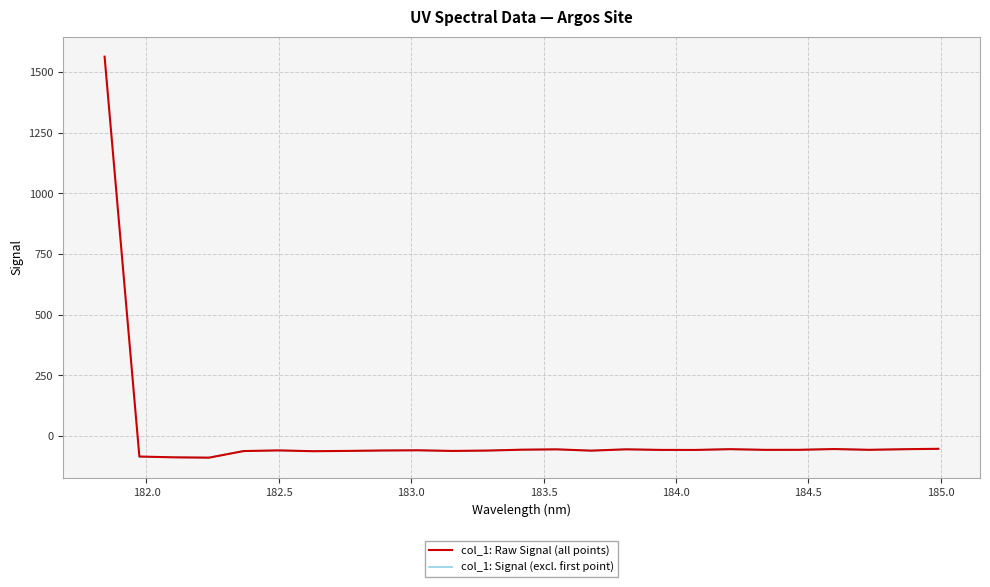

How many values are below zero?

24